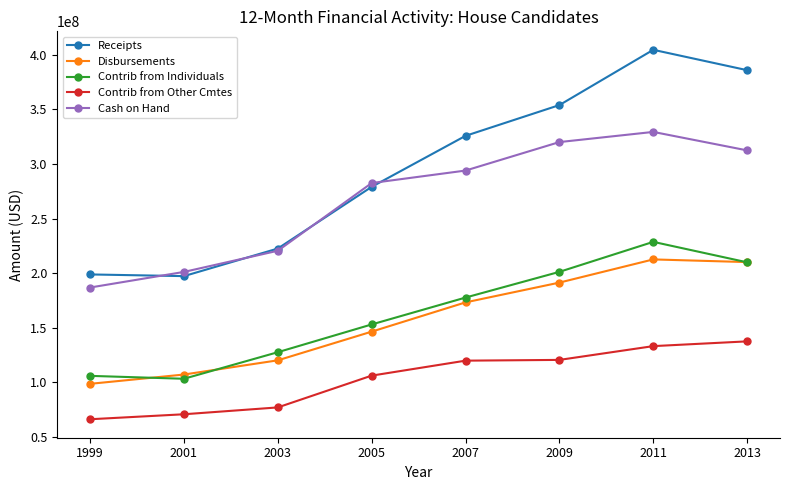

What is the approximate value of Contrib from Other Cmtes at 2001?

70873449.0